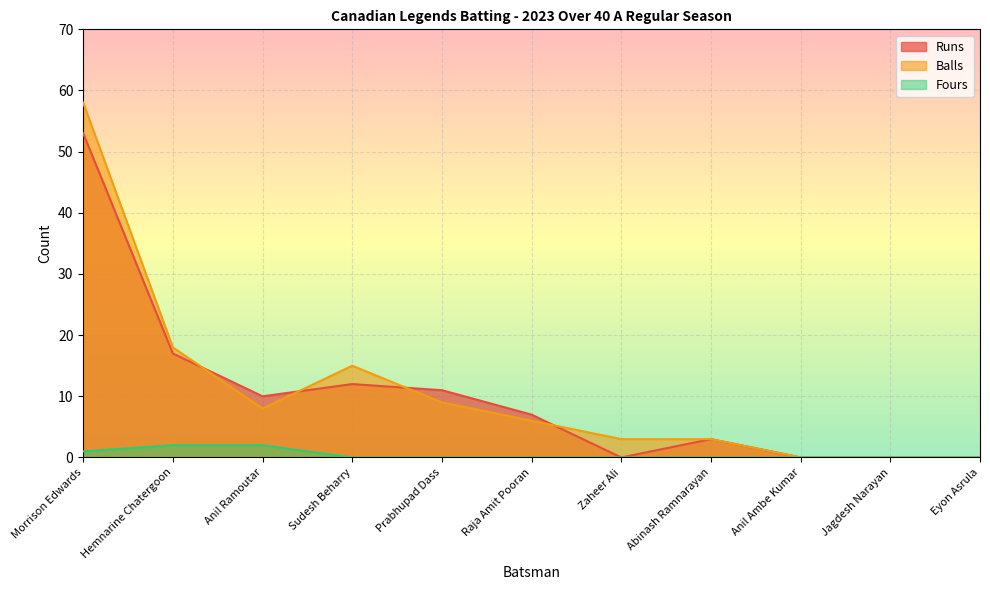

What value does the Fours series have at Morrison Edwards?

1